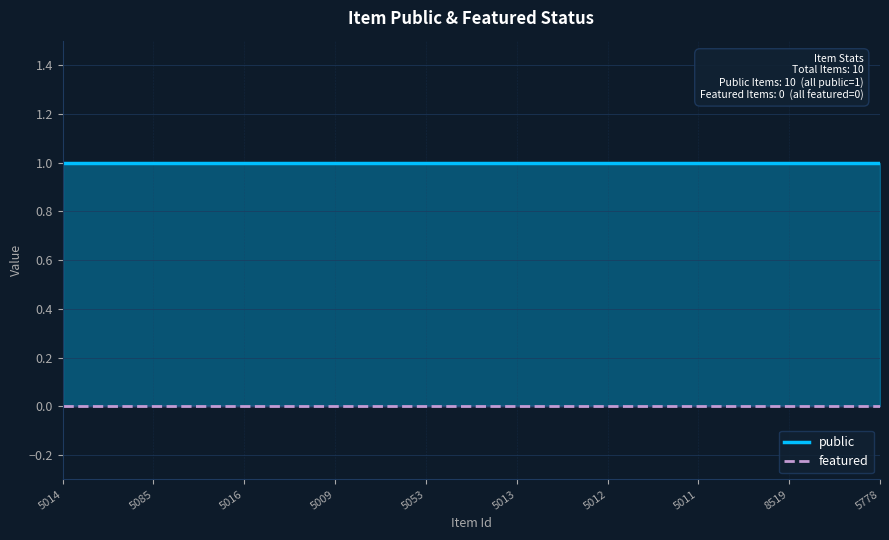

Reading right to left, list all the values displayed in this chart.

public: 1	1	1	1	1	1	1	1	1	1
featured: 0	0	0	0	0	0	0	0	0	0